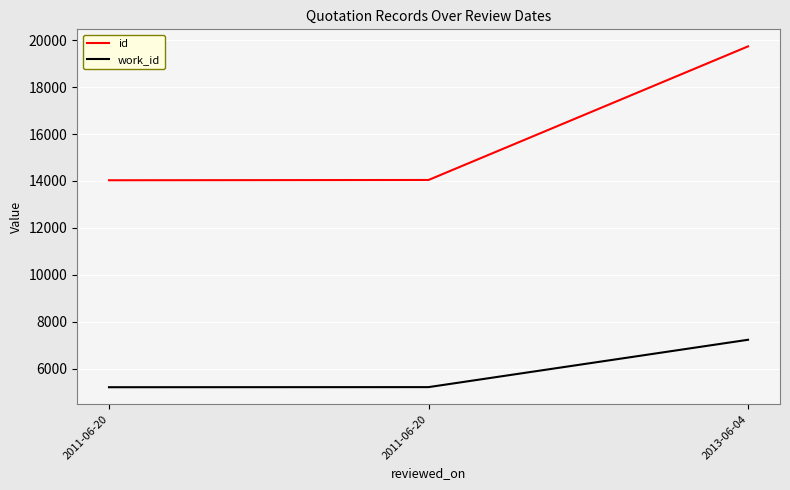

What are all the series names shown in the legend?

id, work_id